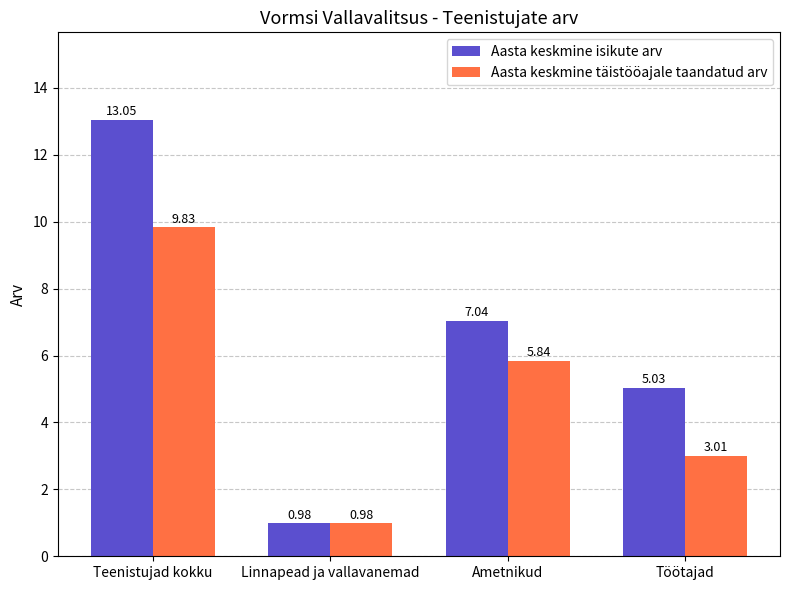

At how many categories does at least one series exceed 7?

2